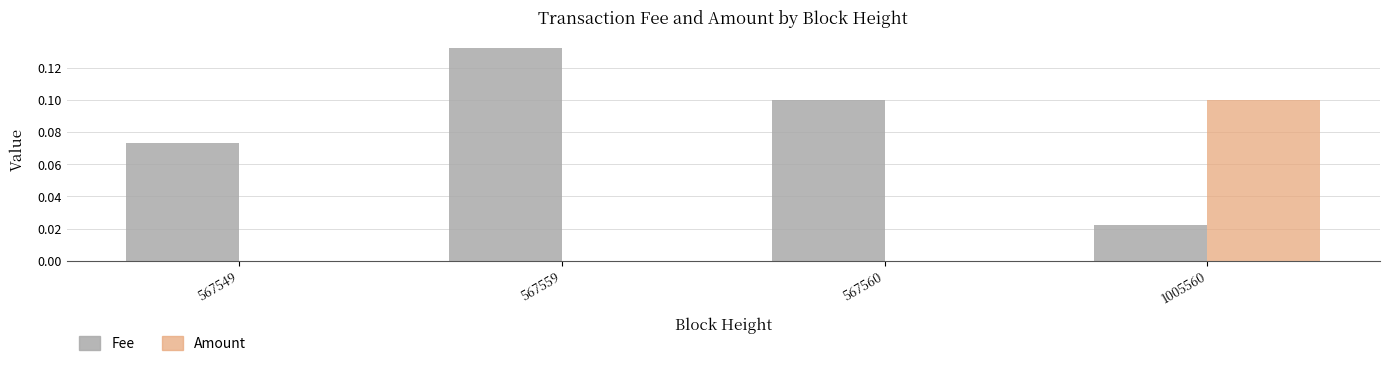

How many data points does each series have?

4